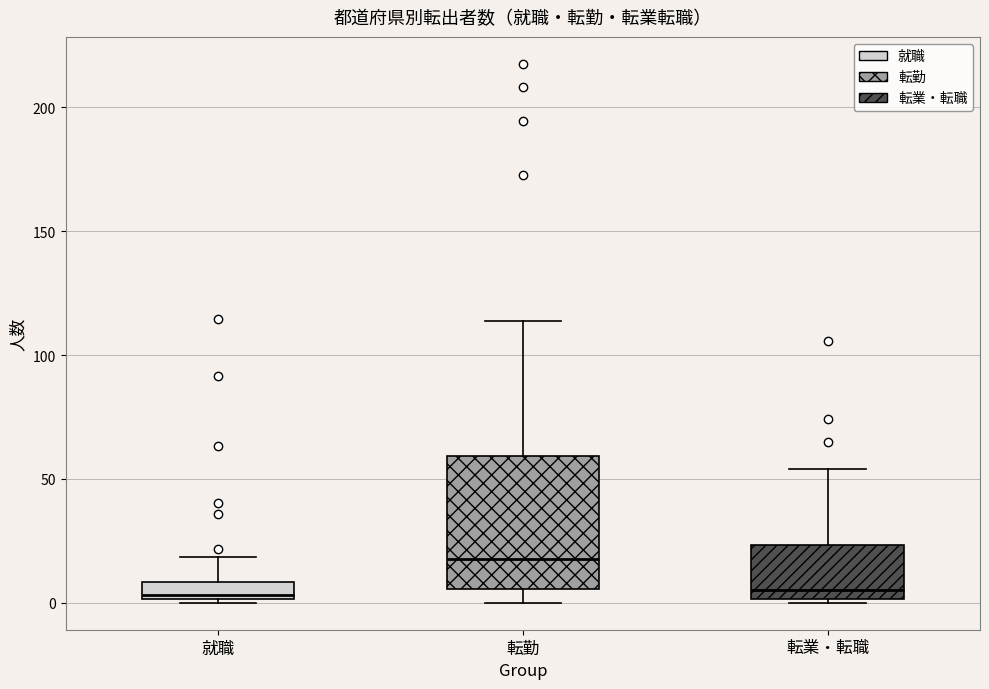

Where is the upper edge of the box for 就職 on the y-axis? The values are not printed on the chart, so give them approximately, as read against the axis.

10